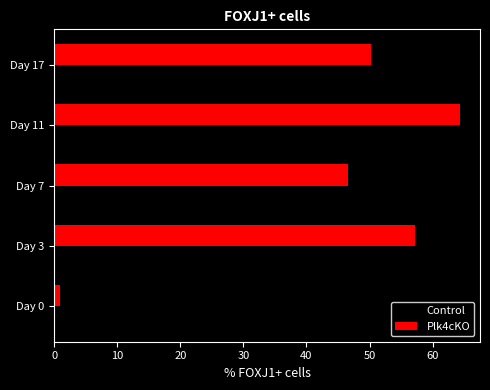

Which series has the largest total across all categories?

Plk4cKO